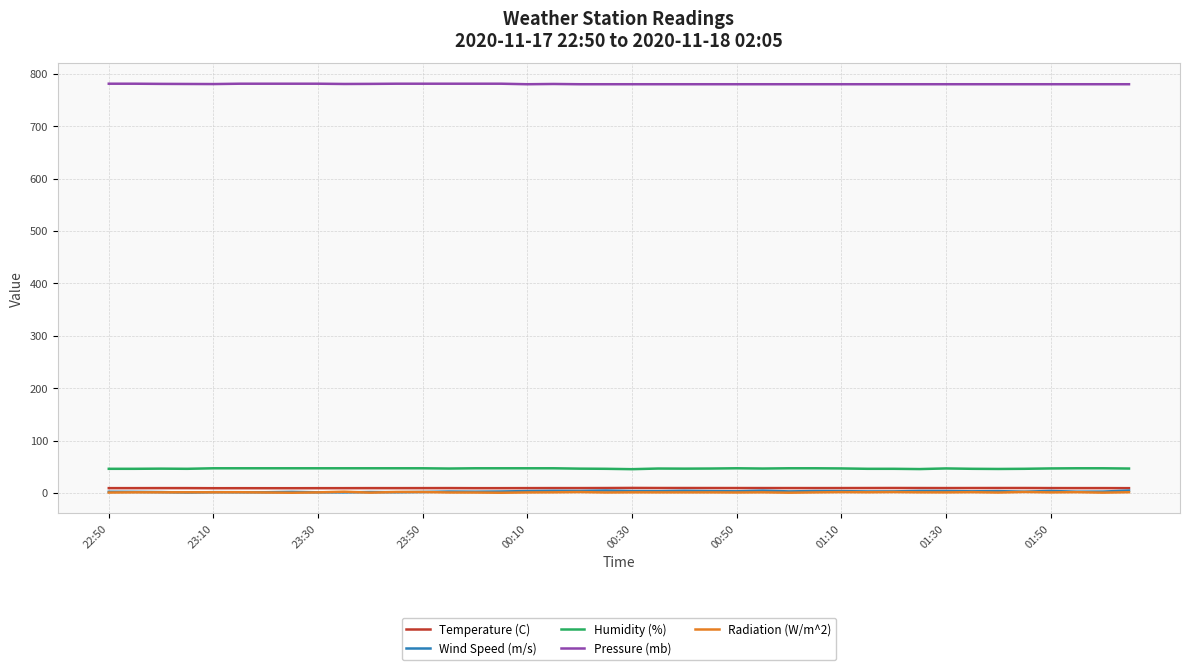

True or false: Temperature (C) has more than 2 interior local peaks.

True